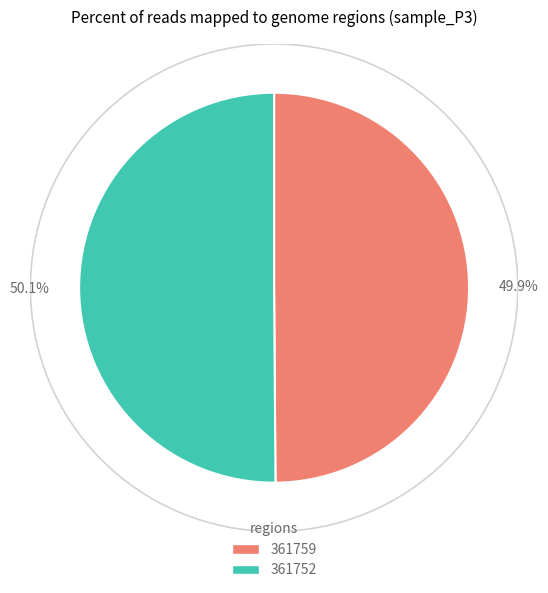

How much of the chart is everything except 361759?

50.1%